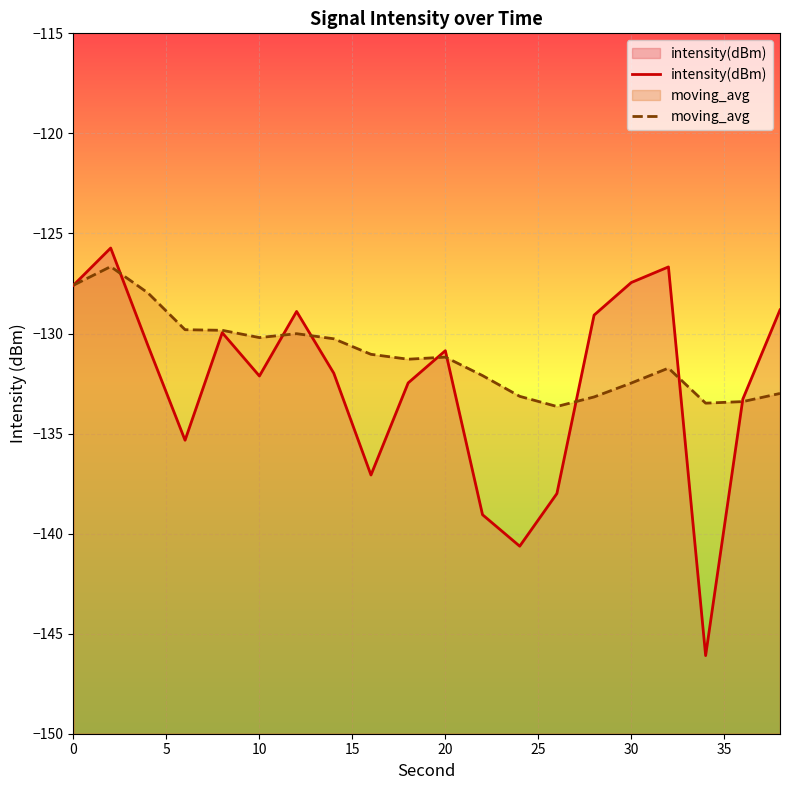

List the series in order of their overall mean, lowest first.

intensity(dBm), moving_avg